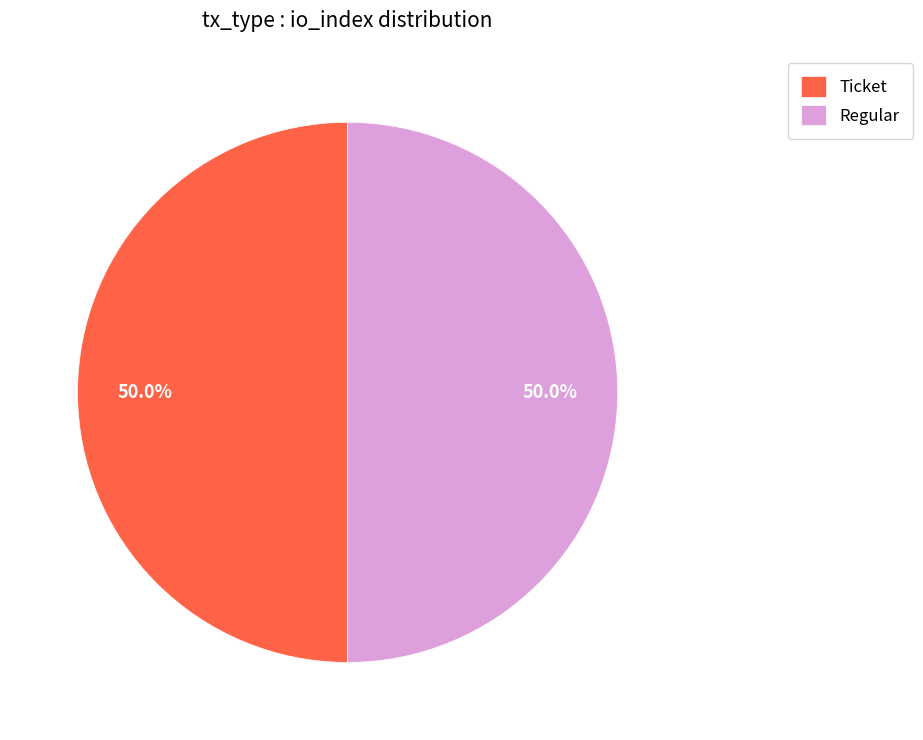

What is the ratio of the value at Regular to the value at Ticket?

1.0